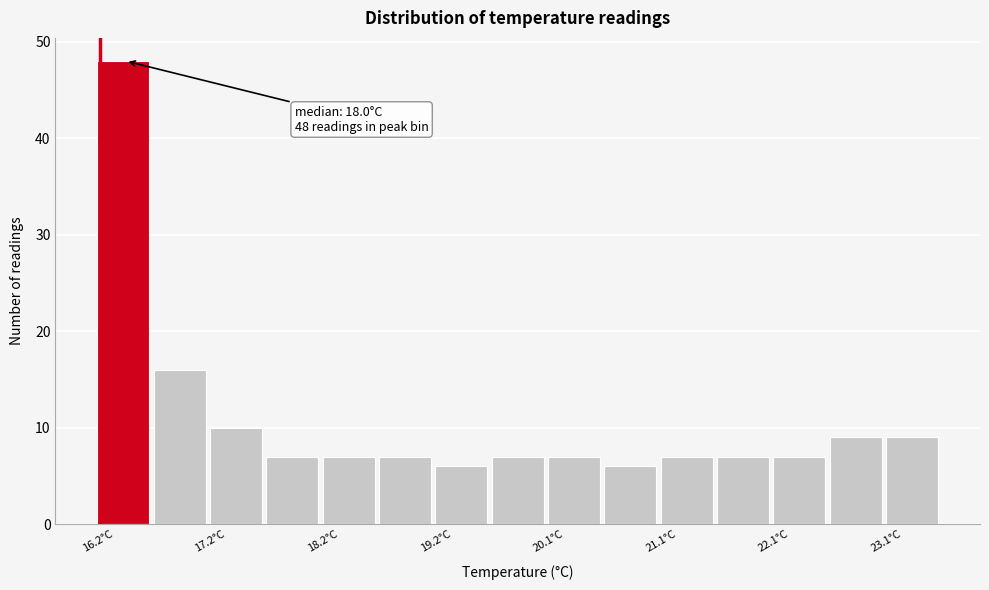

Over which range of the x-axis is the bar tallest?

16.2 to 16.7